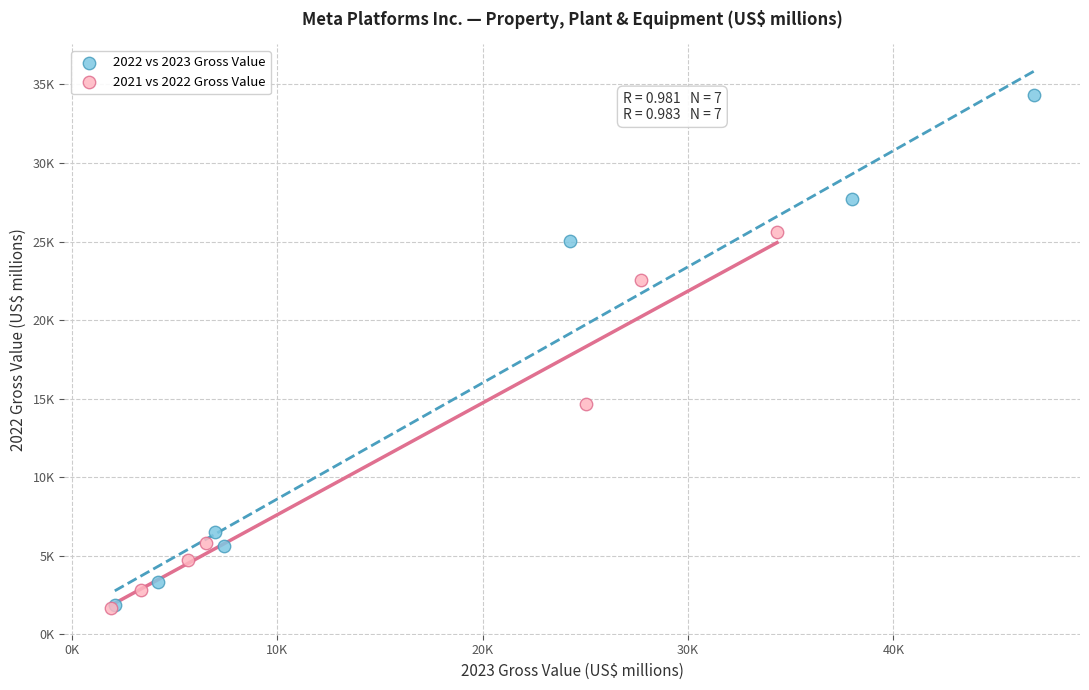

Which series has the largest Y range (max minus min)?

2022 vs 2023 Gross Value